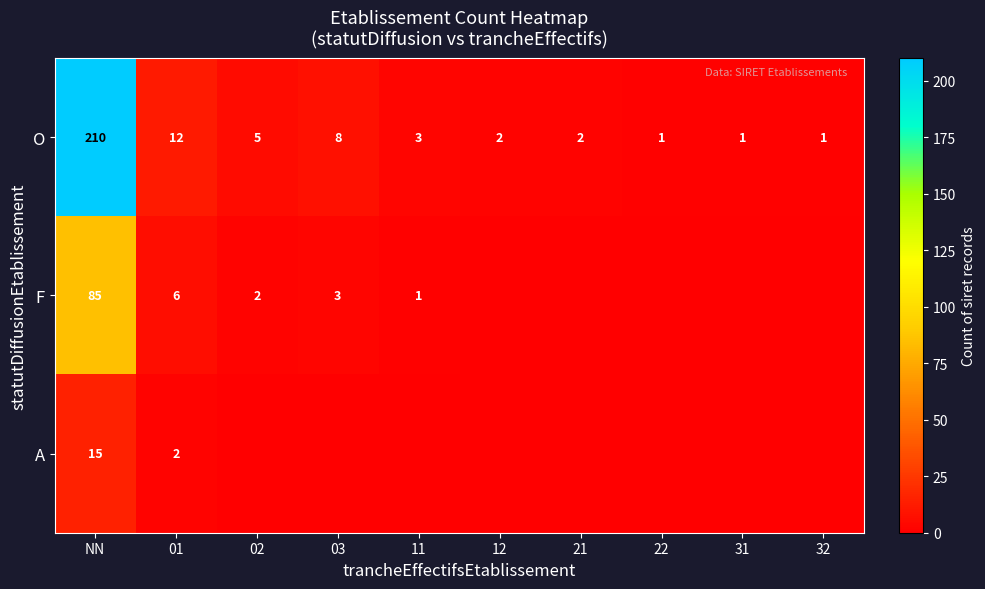

Which category has the lowest value across all series?

12